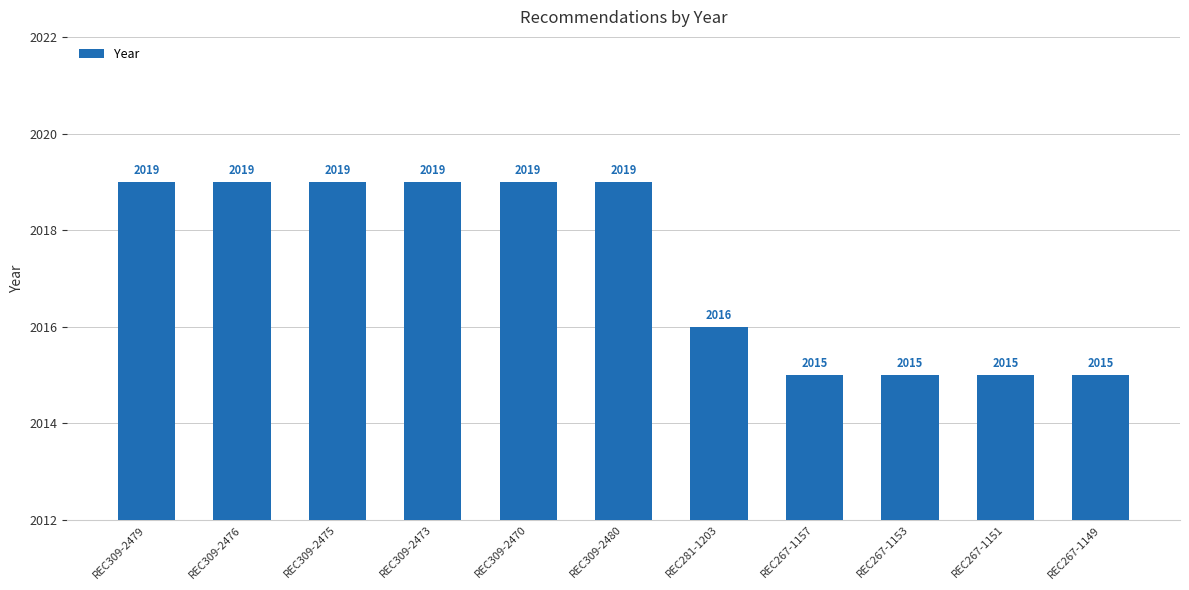

Count the number of data series in this chart.

1